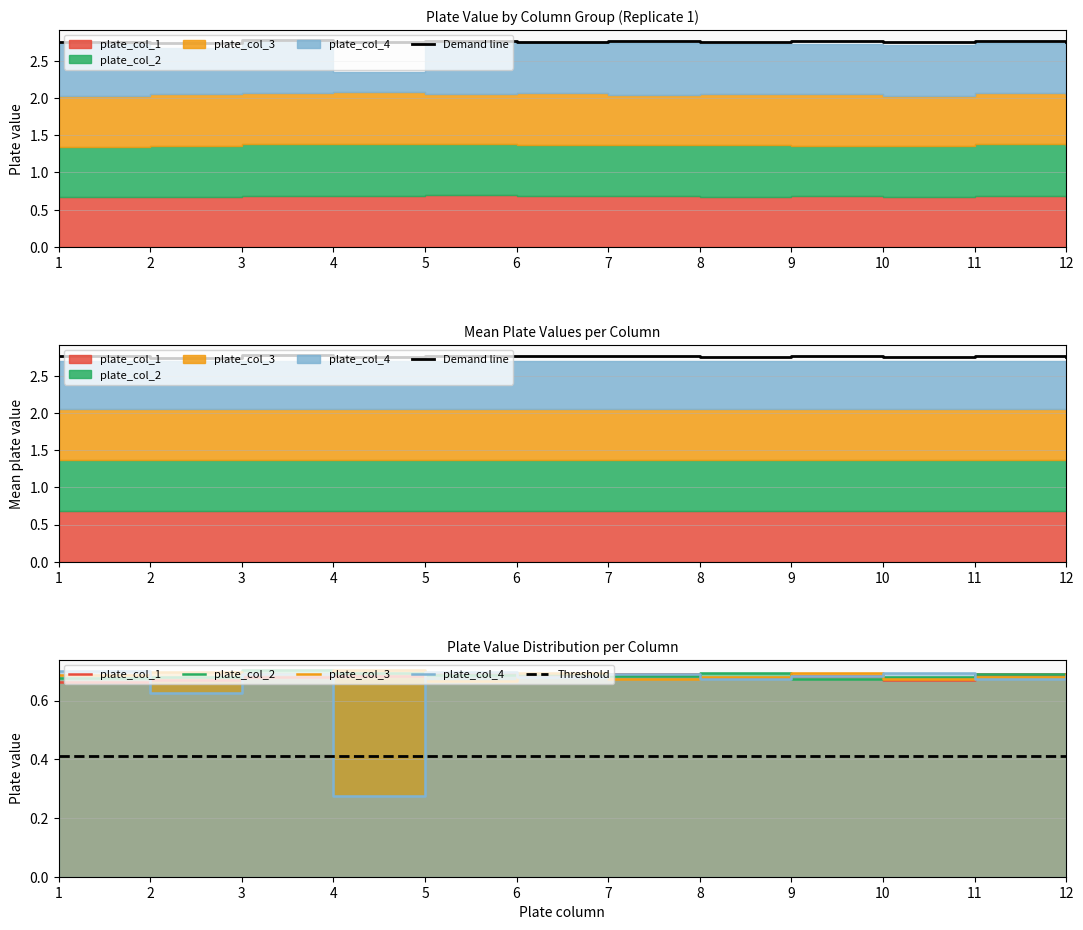

Which label corresponds to the largest value in the chart?

3